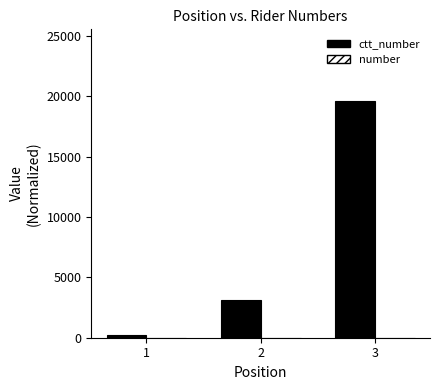

How many distinct data groups are displayed?

2